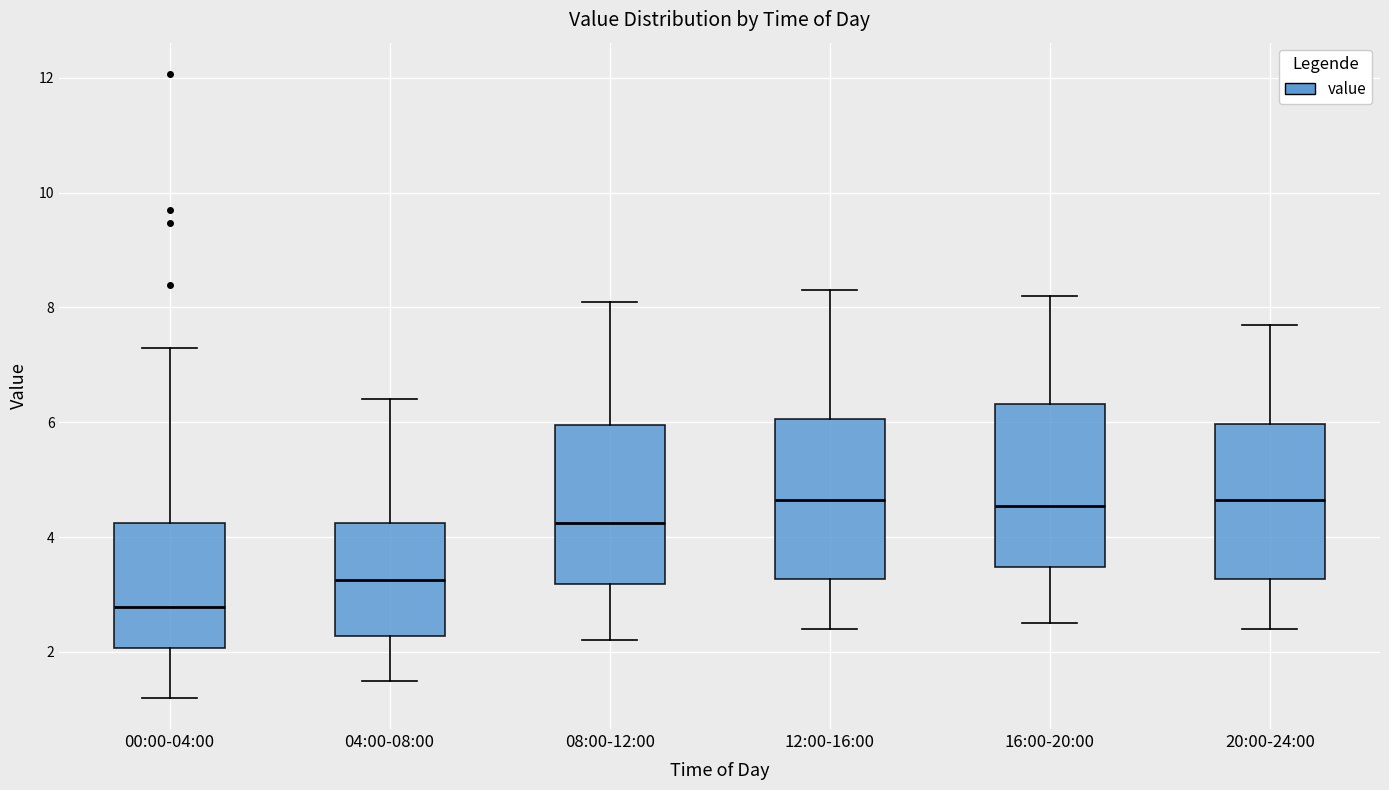

Which box's median line is the lowest?

00:00-04:00